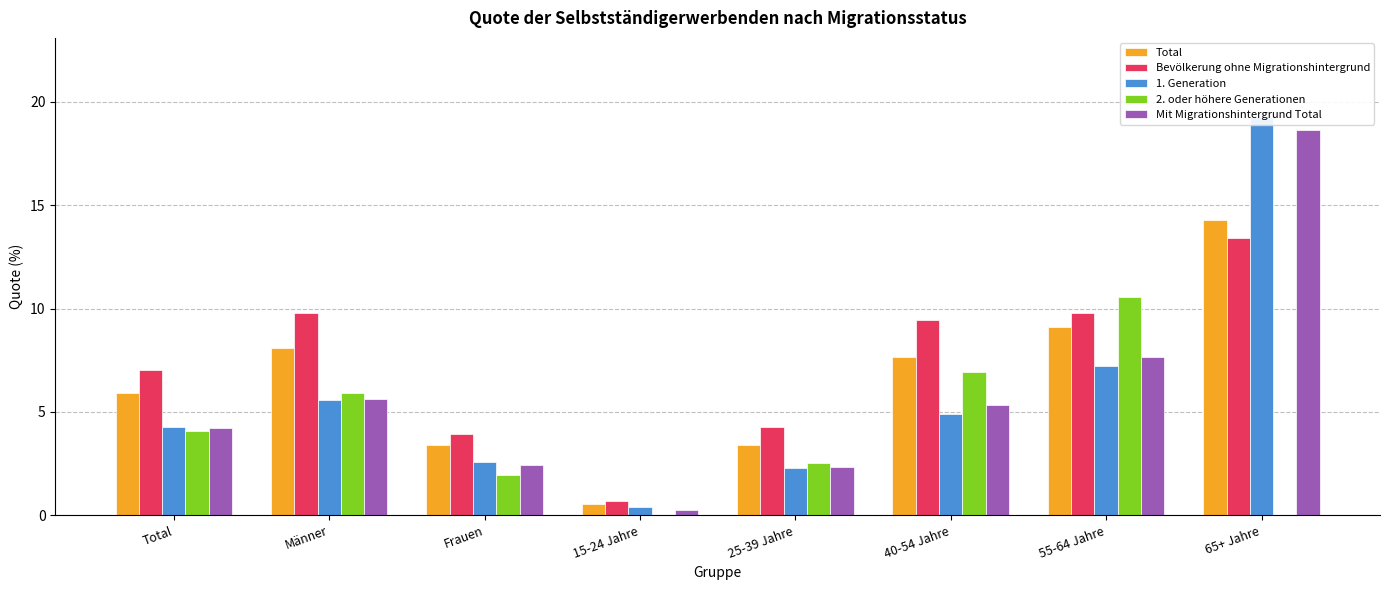

What is the sum of the 1. Generation values at Frauen and 65+ Jahre?

21.8